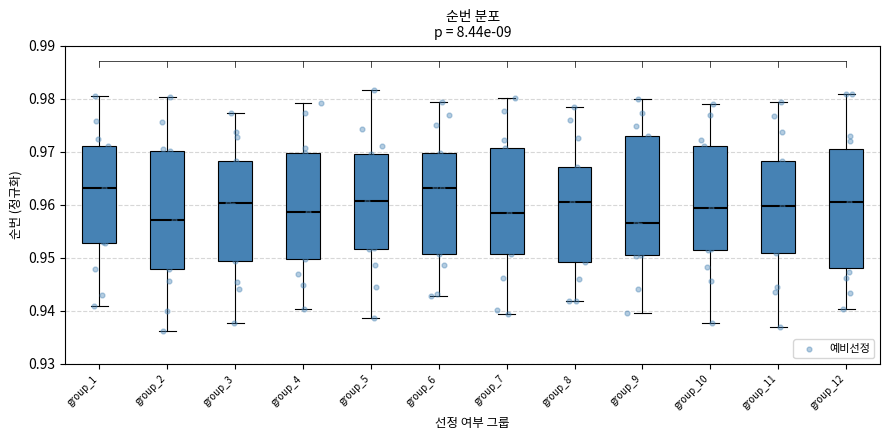

Reading left to right, transcribe this box plot: for each box, give where its median line is, the range the box spans, and where its two whiskers end, as read against the y-axis. The values are not printed on the chart, so give them approximately, as read against the axis.

group_1: median 0.963, box 0.953 to 0.971, whiskers 0.941 to 0.980
group_2: median 0.957, box 0.948 to 0.970, whiskers 0.936 to 0.980
group_3: median 0.960, box 0.949 to 0.968, whiskers 0.938 to 0.977
group_4: median 0.959, box 0.950 to 0.970, whiskers 0.940 to 0.979
group_5: median 0.961, box 0.952 to 0.970, whiskers 0.939 to 0.982
group_6: median 0.963, box 0.951 to 0.970, whiskers 0.943 to 0.979
group_7: median 0.958, box 0.951 to 0.971, whiskers 0.939 to 0.980
group_8: median 0.961, box 0.949 to 0.967, whiskers 0.942 to 0.978
group_9: median 0.957, box 0.950 to 0.973, whiskers 0.940 to 0.980
group_10: median 0.959, box 0.952 to 0.971, whiskers 0.938 to 0.979
group_11: median 0.960, box 0.951 to 0.968, whiskers 0.937 to 0.979
group_12: median 0.961, box 0.948 to 0.971, whiskers 0.940 to 0.981